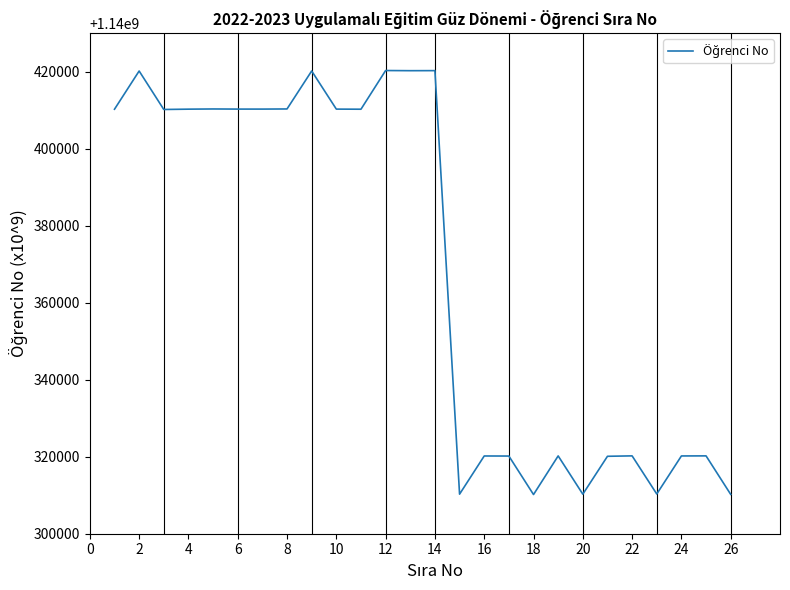

True or false: the data has more than 2 interior local peaks.

True